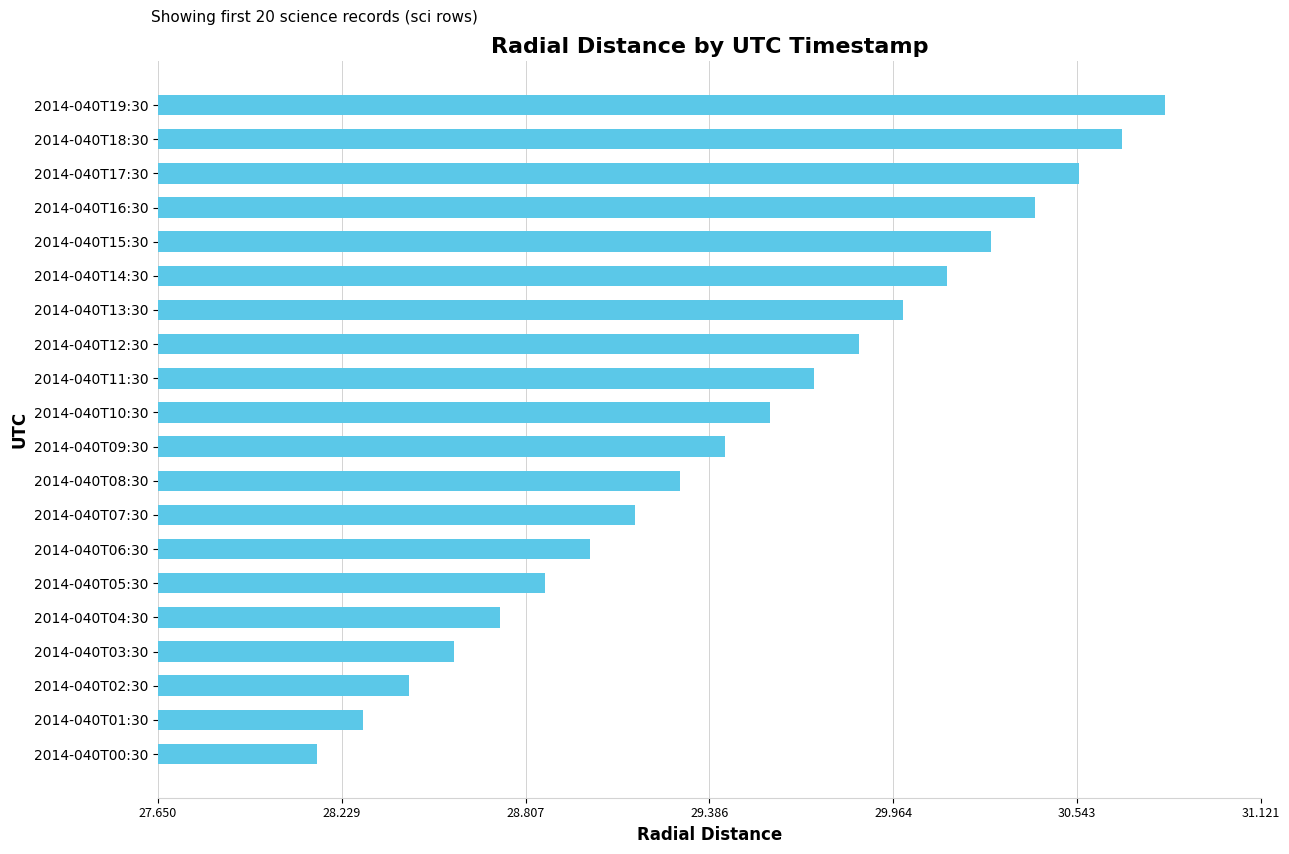

Which label corresponds to the smallest value in the chart?

2014-040T00:30